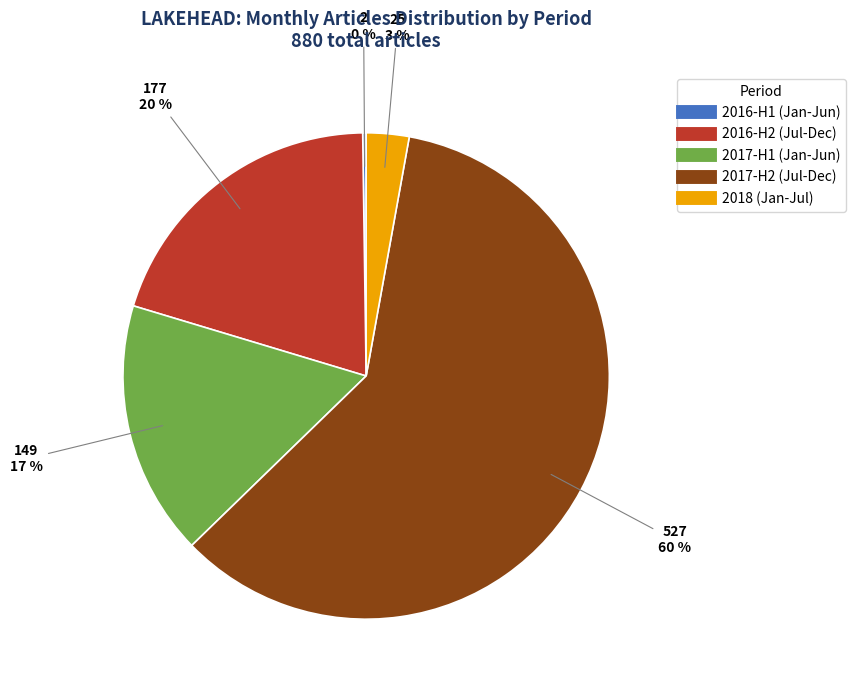

To the nearest percent, what is the average slice percentage?

20%